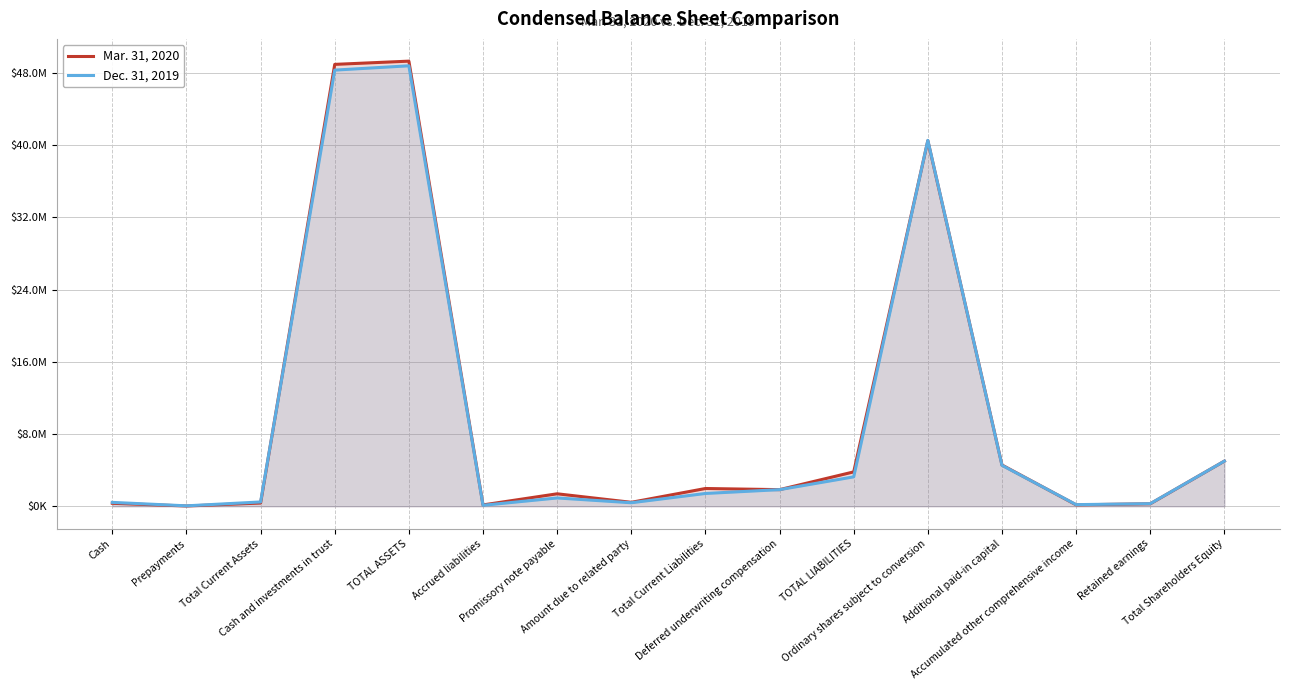

List the series in order of their overall mean, lowest first.

Dec. 31, 2019, Mar. 31, 2020